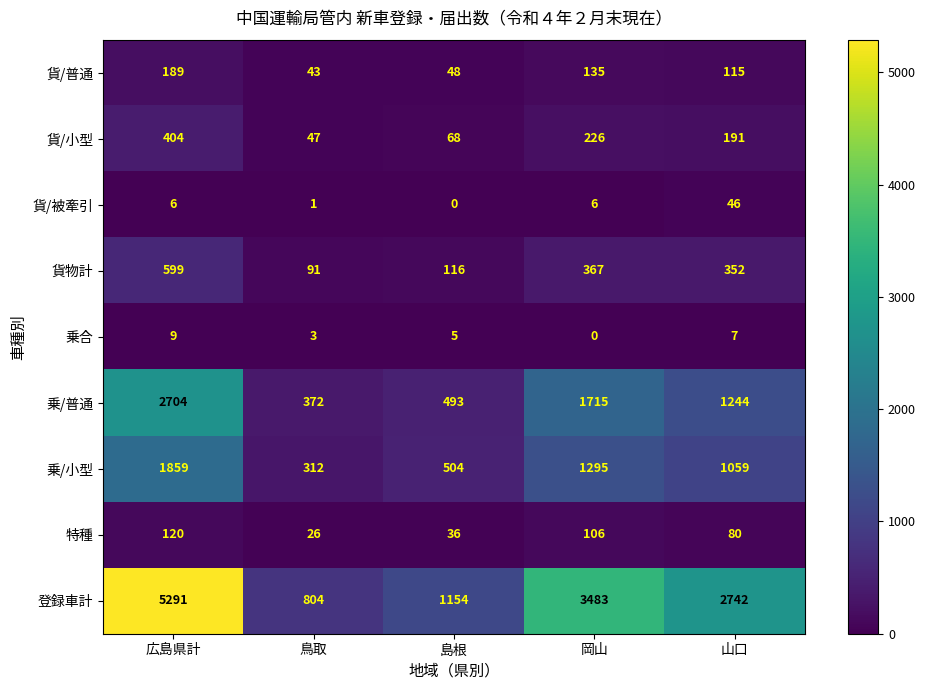

What is the maximum value shown in the chart?

5291